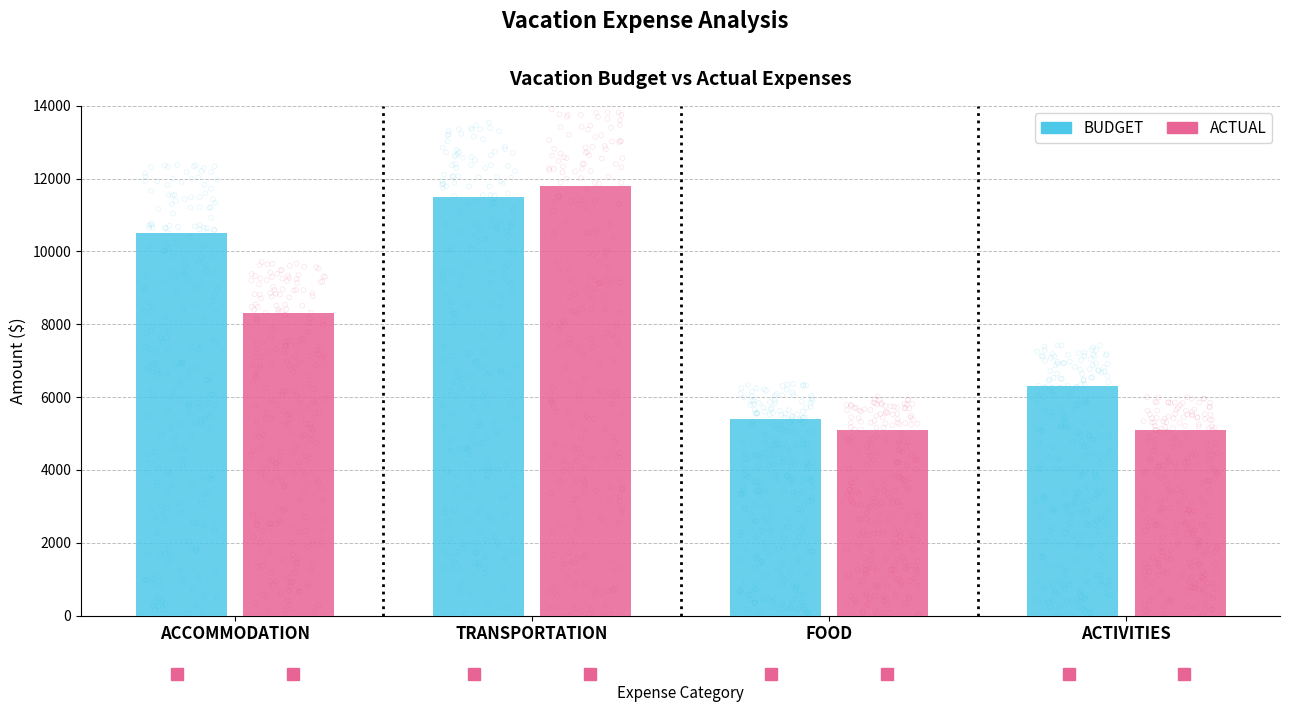

Which series has the largest total across all categories?

BUDGET